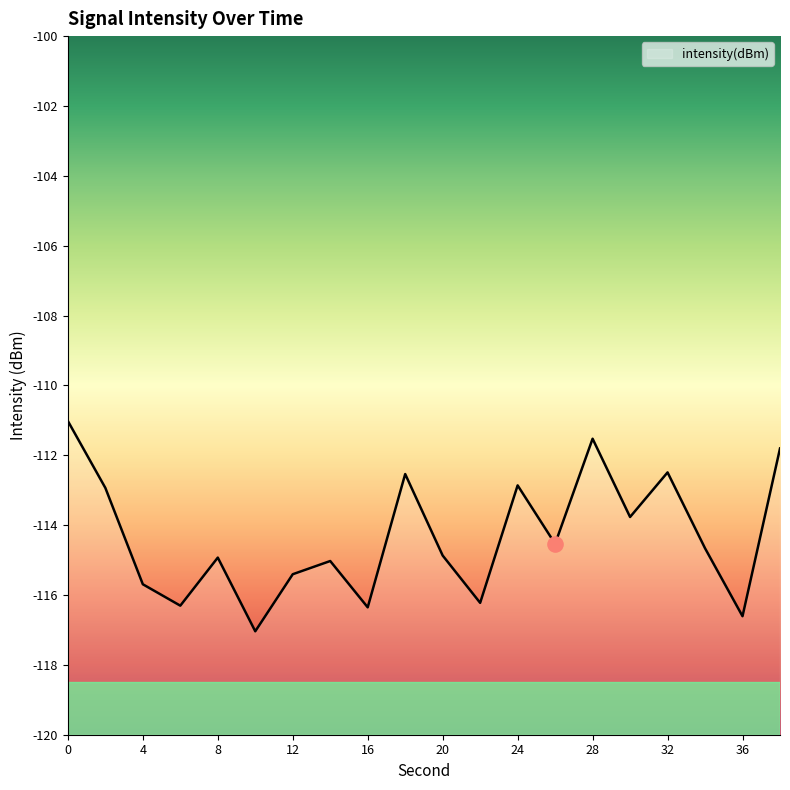

Which has a higher value, 18 or 38?

38